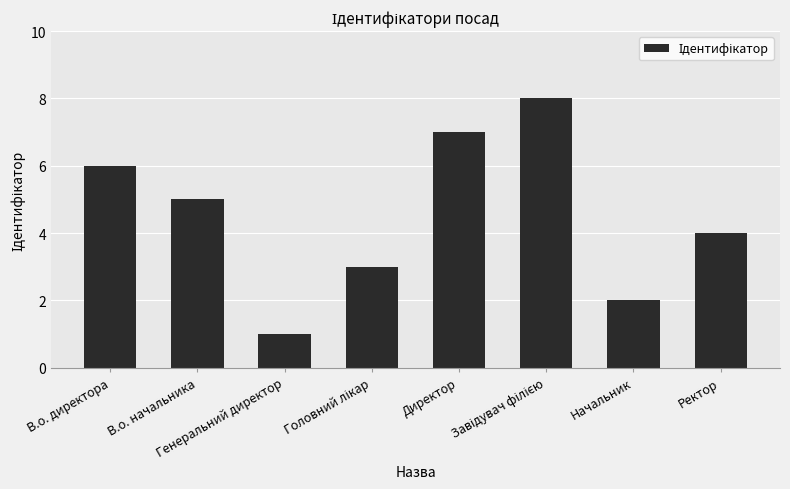

What is the greatest value displayed?

8